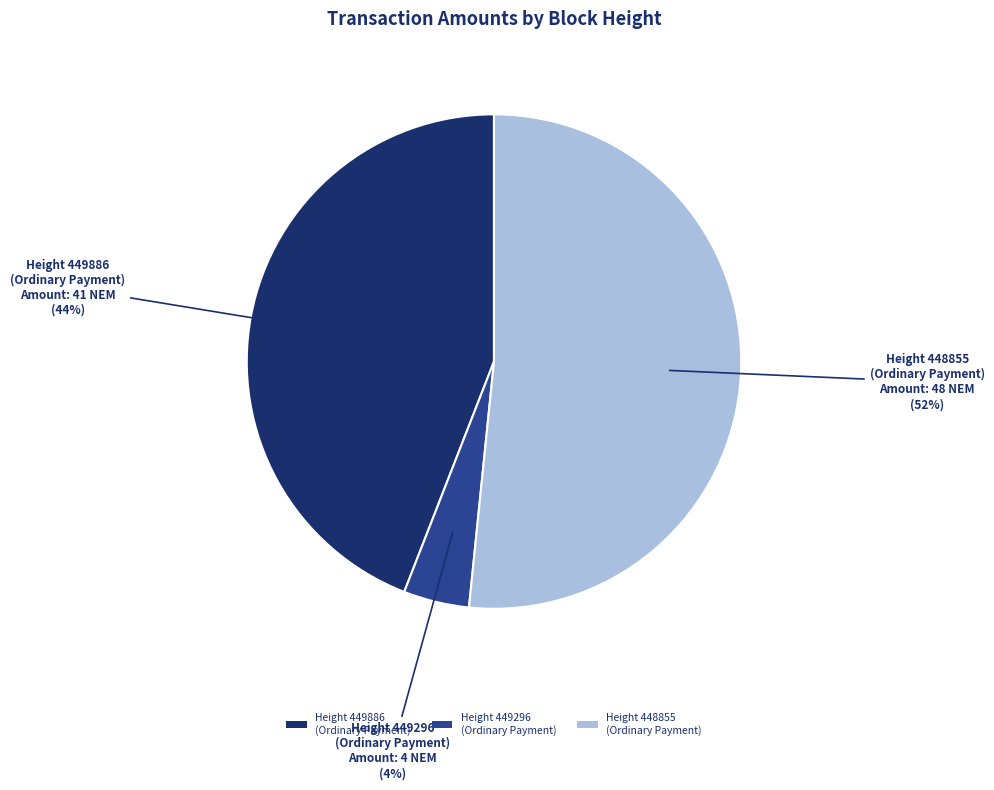

To the nearest percent, what portion does Height 449886 (Ordinary Payment) represent?

44%